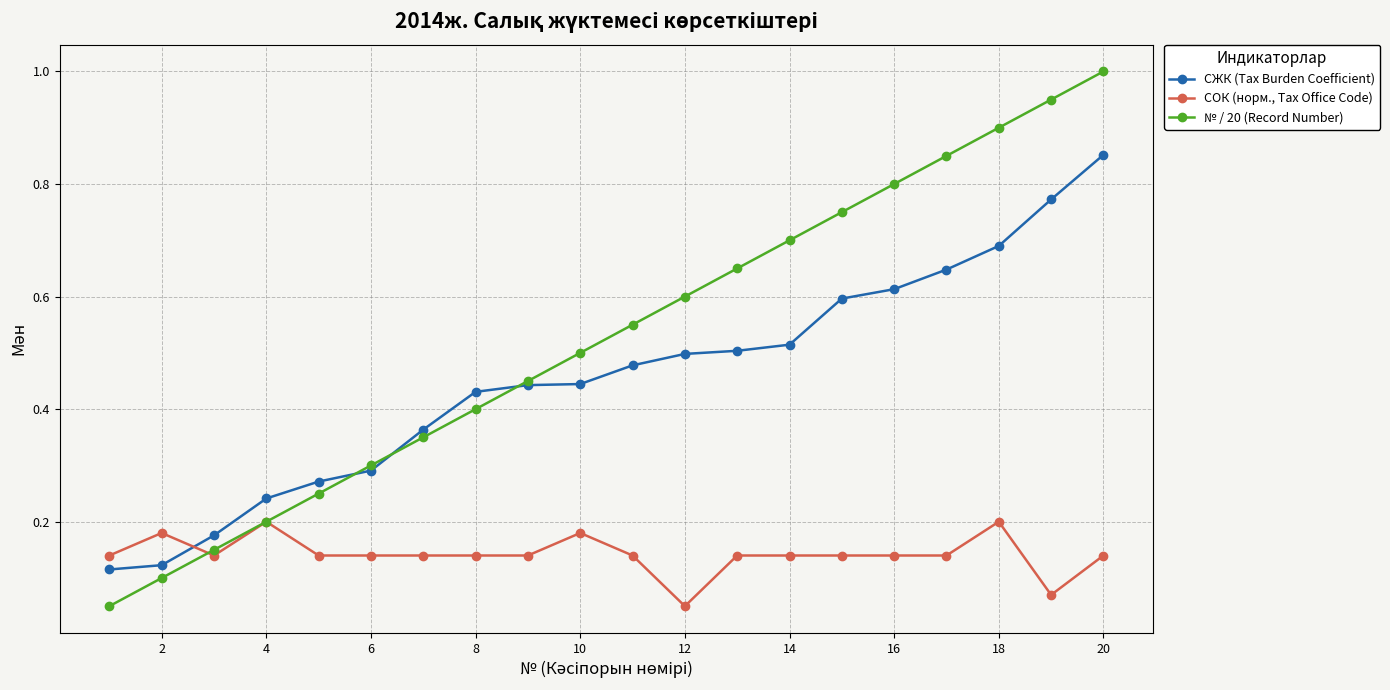

What are all the series names shown in the legend?

СЖК (Tax Burden Coefficient), СОК (норм., Tax Office Code), № / 20 (Record Number)